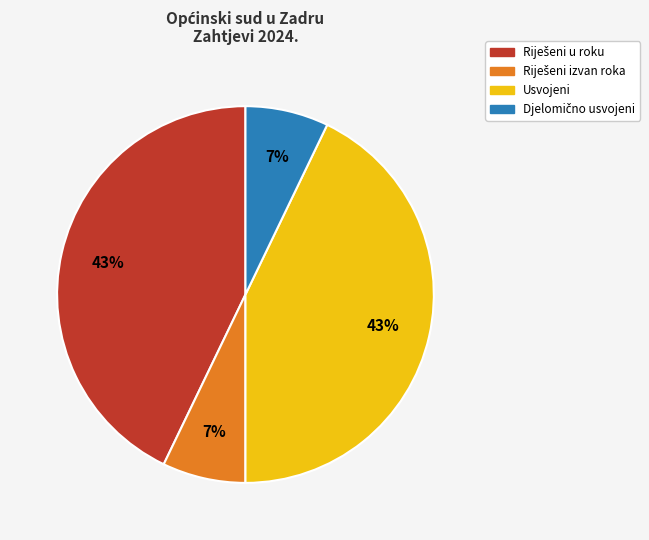

To the nearest percent, what is the average slice percentage?

25%